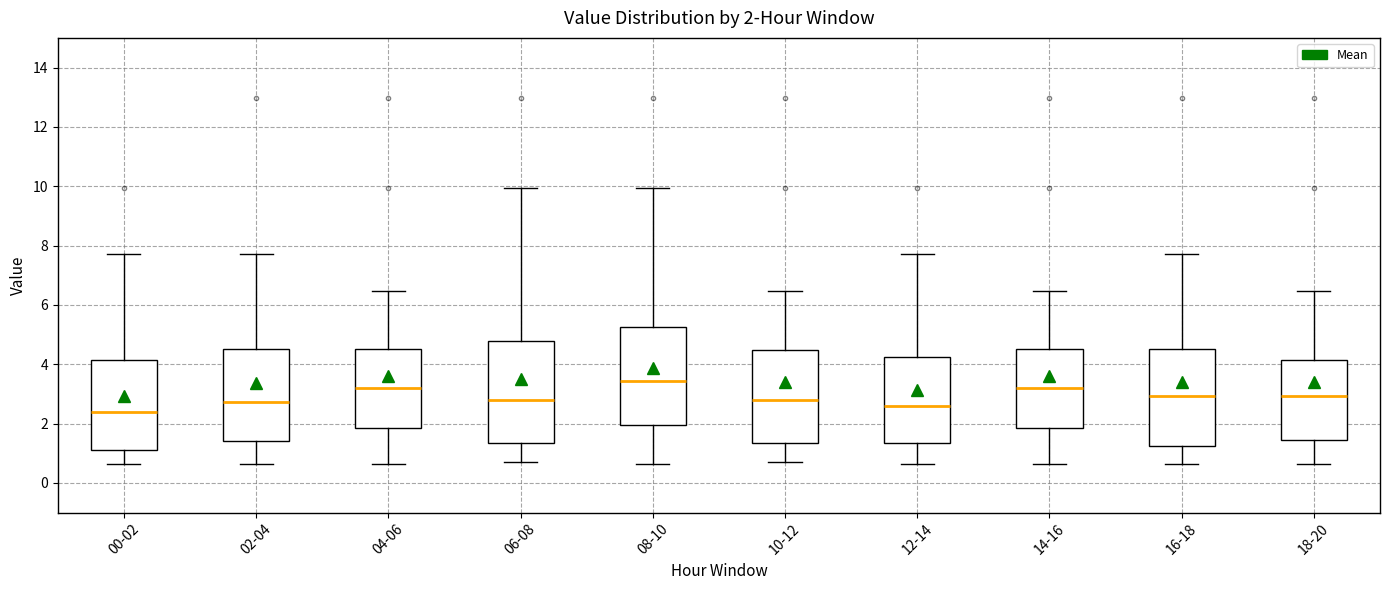

Which box's median line is the highest?

08-10